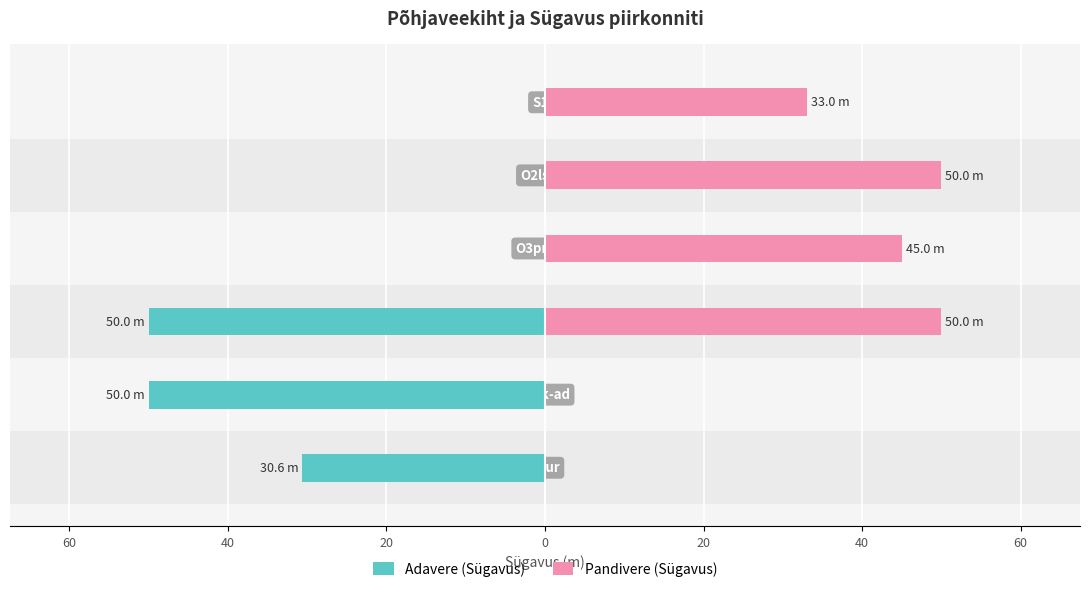

List the series in order of their peak value, highest first.

Pandivere (Sügavus), Adavere (Sügavus)